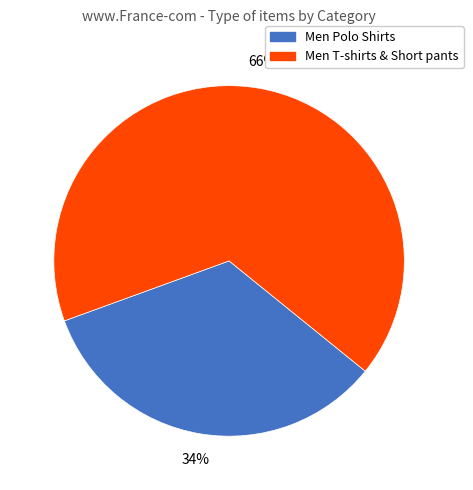

Which slice is the smallest?

Men Polo Shirts